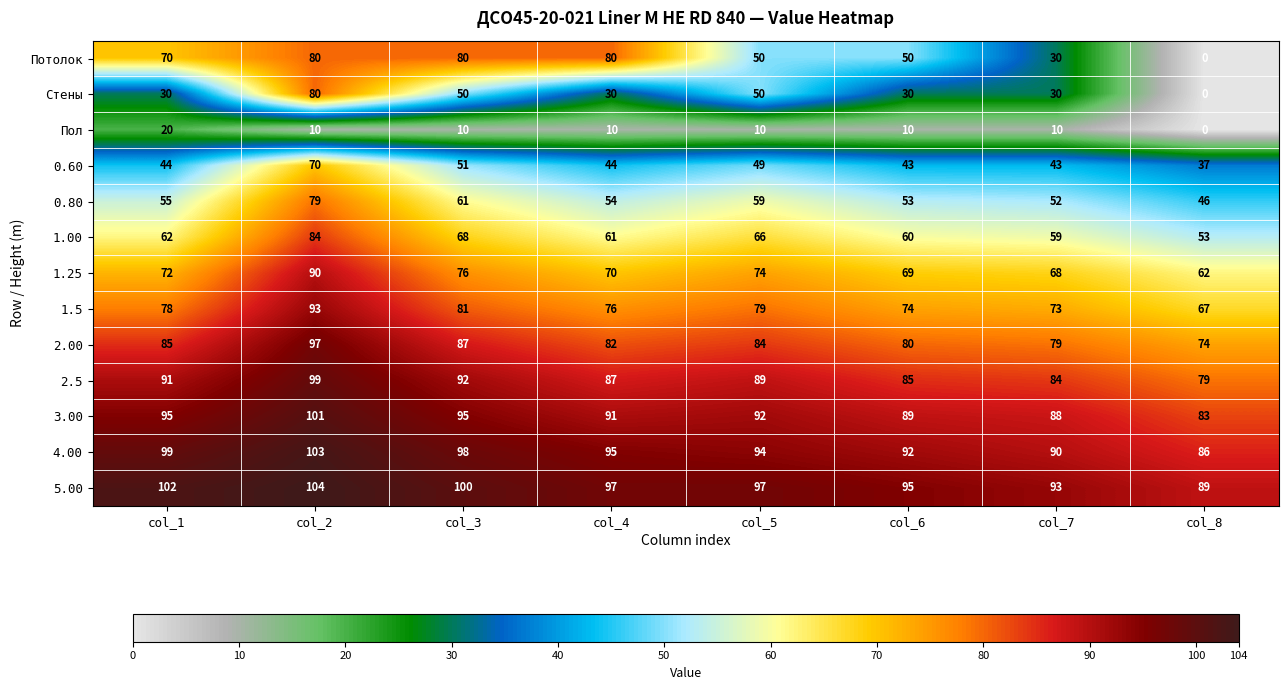

Between col_2 and col_3, which series saw the biggest shift?

Стены